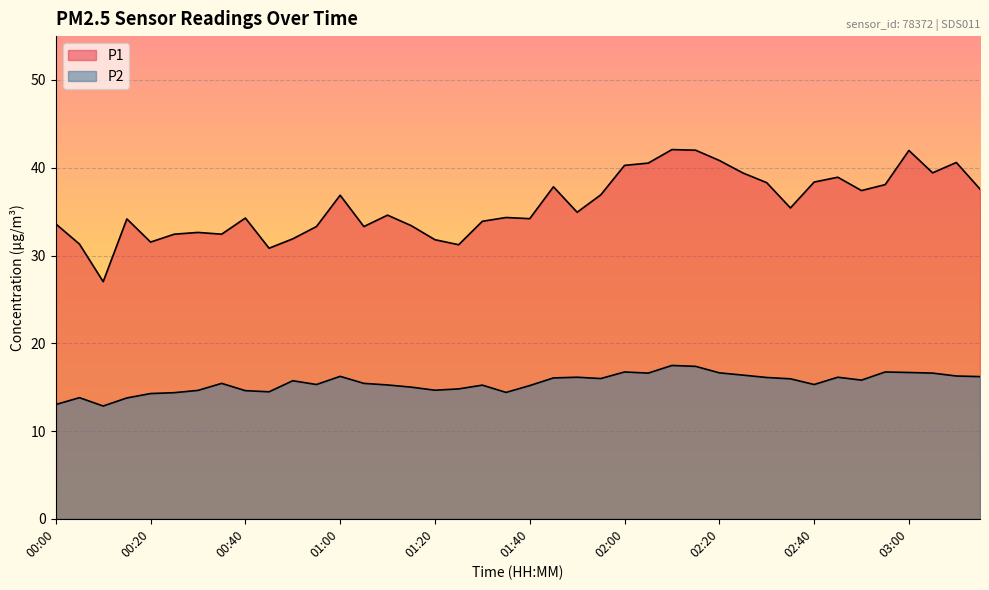

Reading left to right, transcribe all the data shown in this chart.

P1: 00:00=33.6	00:05=31.3	00:10=27.0	00:15=34.2	00:20=31.5	00:25=32.4	00:30=32.6	00:35=32.4	00:40=34.3	00:45=30.8	00:50=31.9	00:55=33.3	01:00=36.9	01:05=33.3	01:10=34.6	01:15=33.4	01:20=31.8	01:25=31.2	01:30=33.9	01:35=34.3	01:40=34.2	01:45=37.8	01:50=34.9	01:55=36.9	02:00=40.3	02:05=40.5	02:10=42.1	02:15=42.0	02:20=40.8	02:25=39.4	02:30=38.3	02:35=35.4	02:40=38.4	02:45=38.9	02:50=37.4	02:55=38.1	03:00=42.0	03:05=39.4	03:10=40.6	03:15=37.6
P2: 00:00=13.0	00:05=13.8	00:10=12.8	00:15=13.8	00:20=14.3	00:25=14.4	00:30=14.6	00:35=15.4	00:40=14.6	00:45=14.5	00:50=15.7	00:55=15.3	01:00=16.2	01:05=15.4	01:10=15.2	01:15=15.0	01:20=14.7	01:25=14.8	01:30=15.2	01:35=14.4	01:40=15.2	01:45=16.1	01:50=16.1	01:55=16.0	02:00=16.7	02:05=16.6	02:10=17.5	02:15=17.4	02:20=16.6	02:25=16.4	02:30=16.1	02:35=15.9	02:40=15.3	02:45=16.1	02:50=15.8	02:55=16.7	03:00=16.7	03:05=16.6	03:10=16.3	03:15=16.2